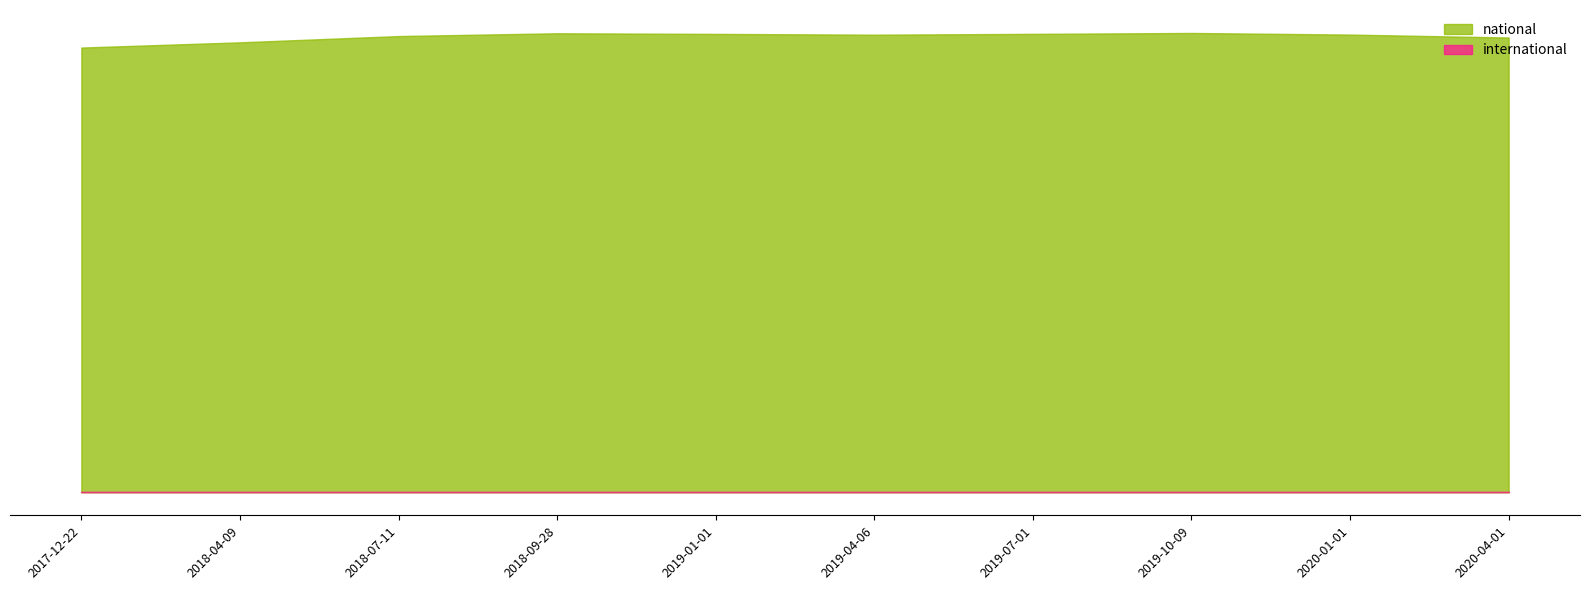

Reading left to right, what are all the values shown in this chart?

national: 262	262	283	283	262	283	262	283	283	262
international: 0	0	0	0	0	0	0	0	0	0